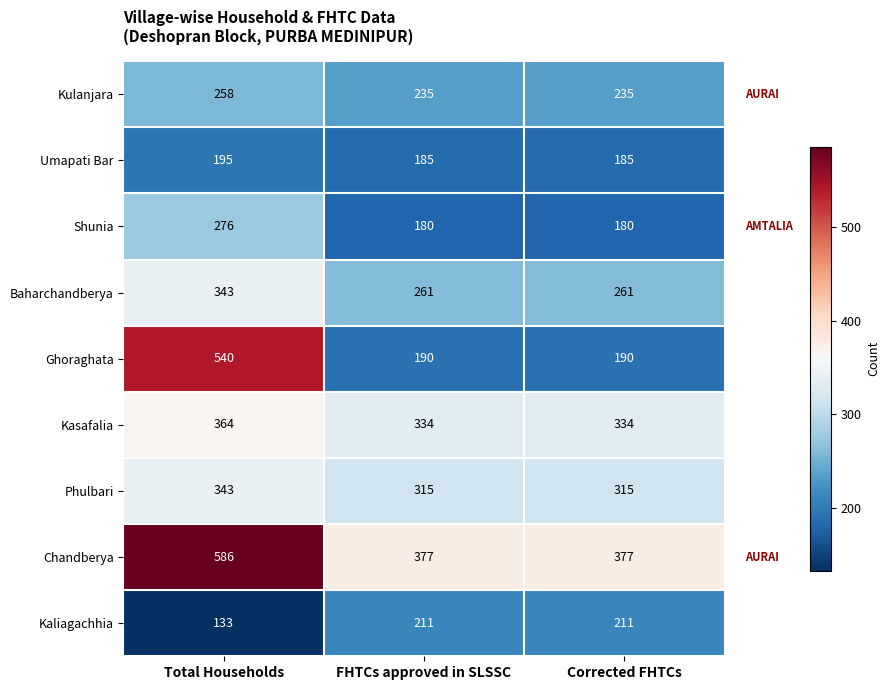

At which category is the sum across all series the highest?

Total Households